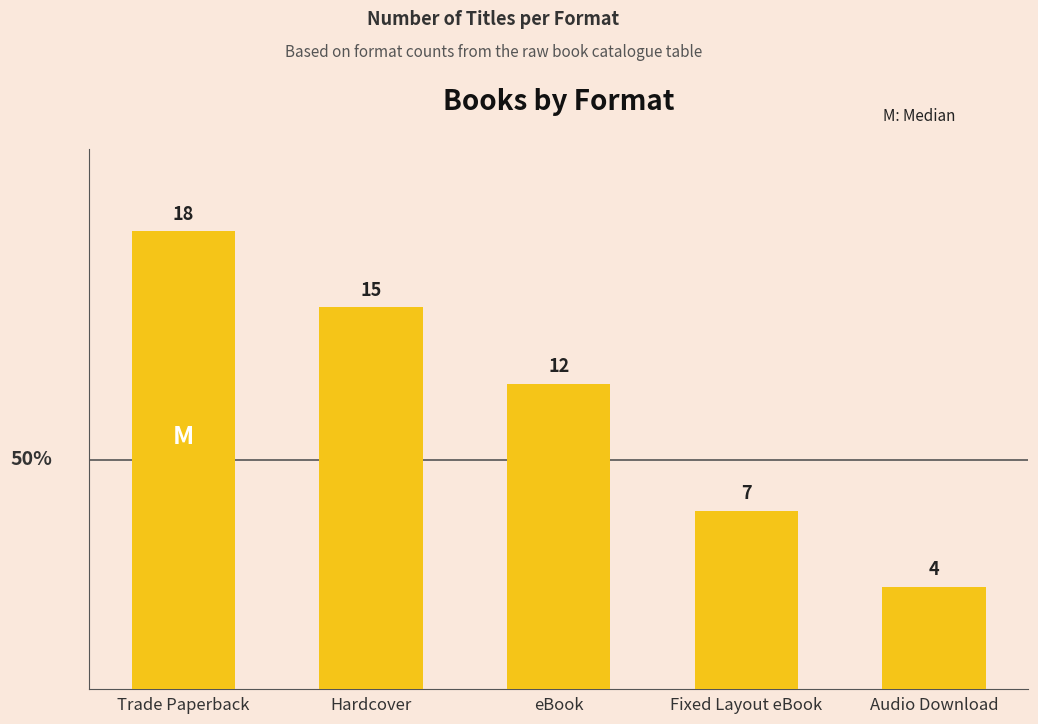

Which has a higher value, Trade Paperback or Audio Download?

Trade Paperback